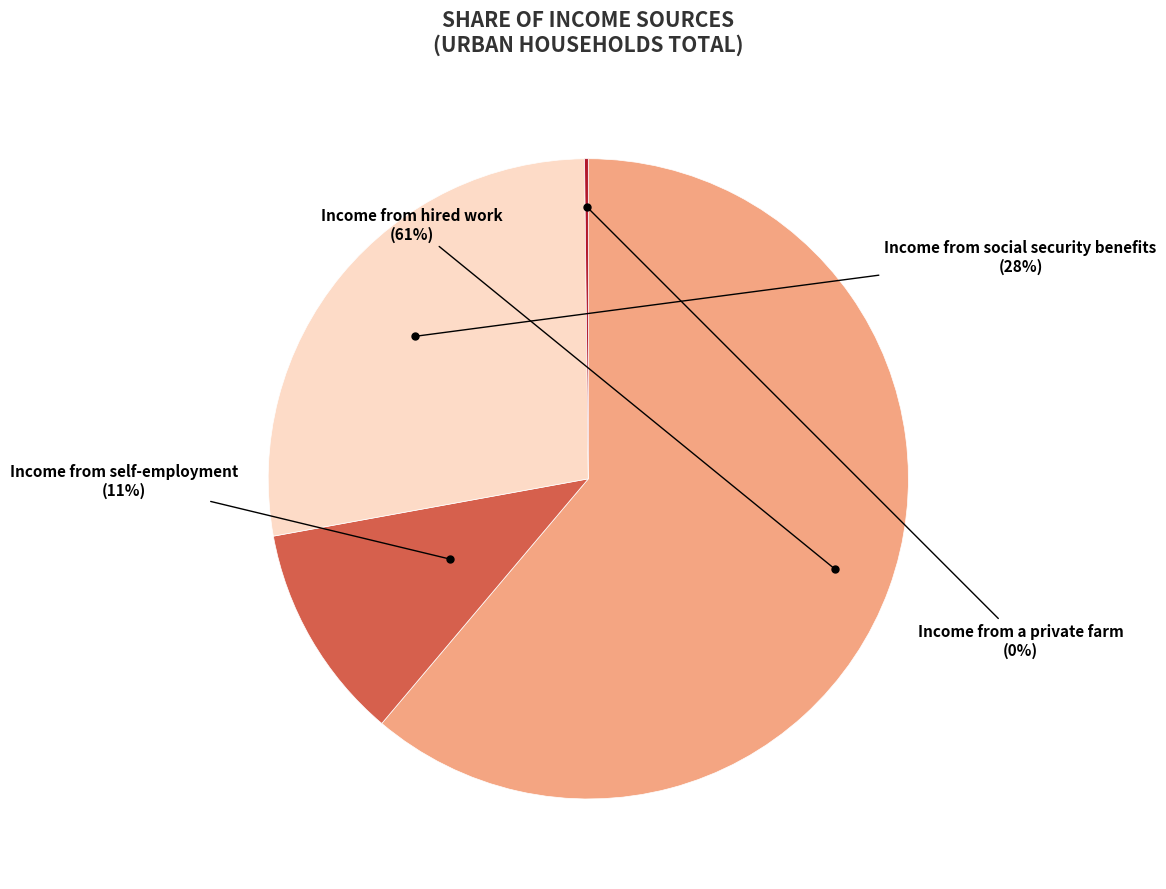

What is the ratio of the value at Income from self-employment to the value at Income from social security benefits?

0.4